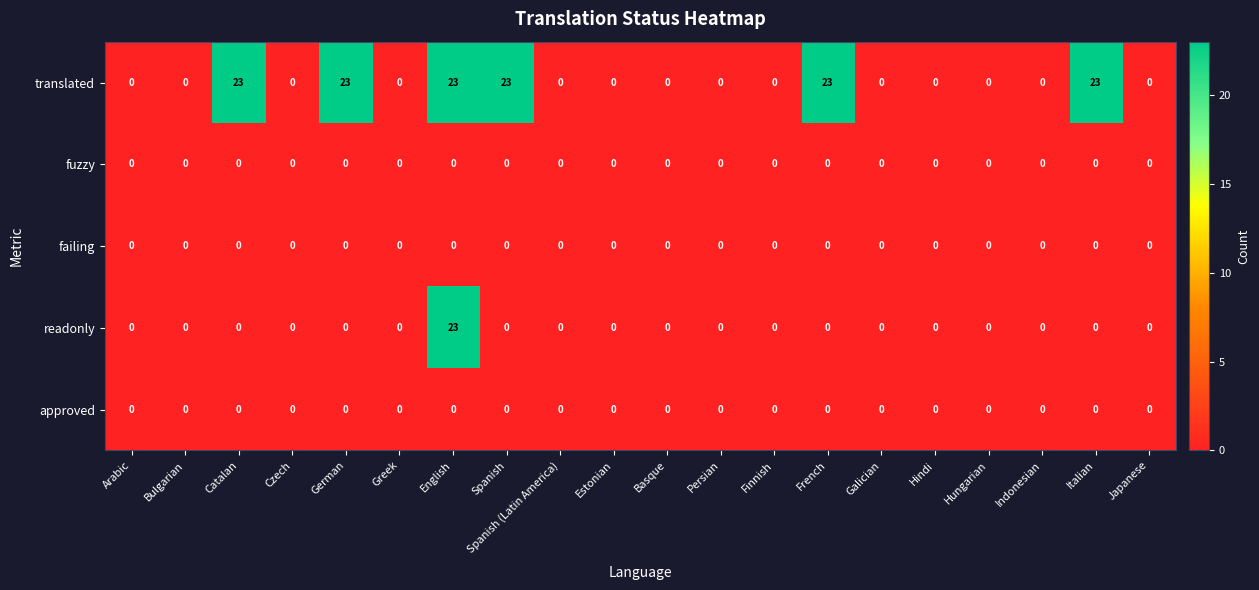

Which series has the largest total across all categories?

translated